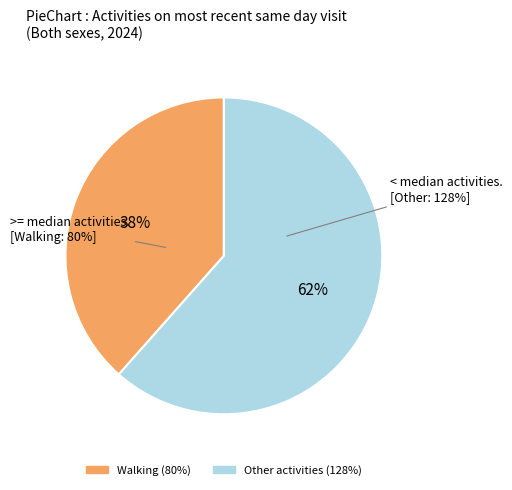

Is it true that Boating or water sports is 0% of the pie?

True